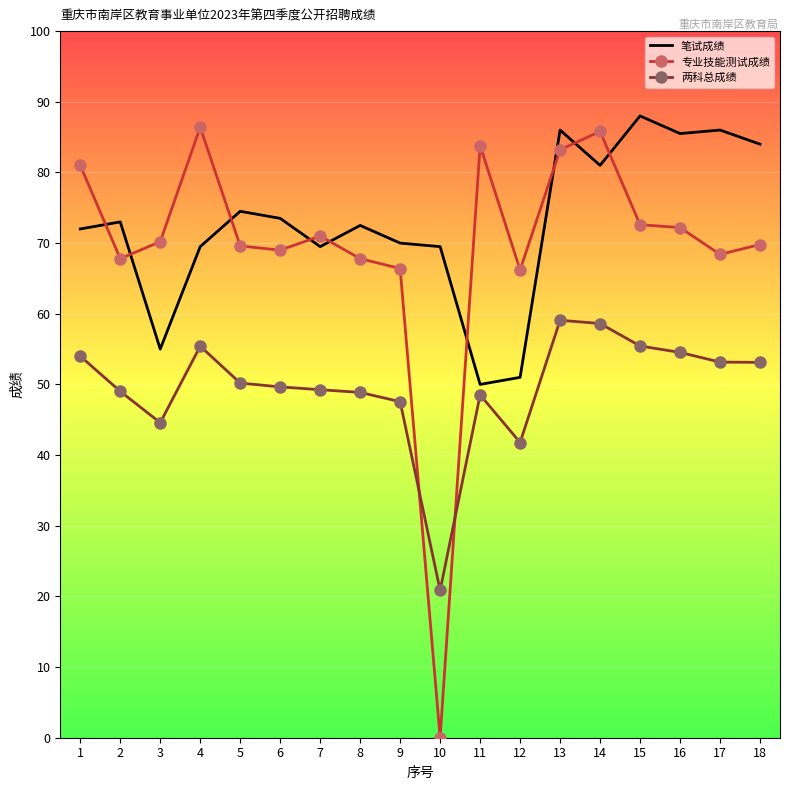

What is the difference between the maximum and minimum values in the 笔试成绩 series?

38.0